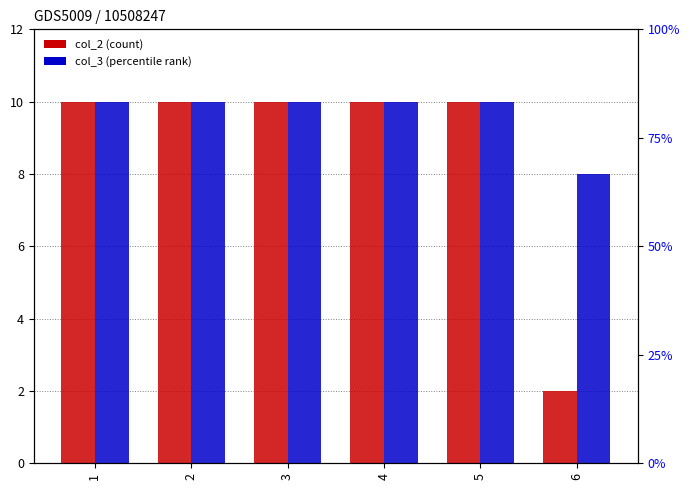

How many groups of bars are there?

6